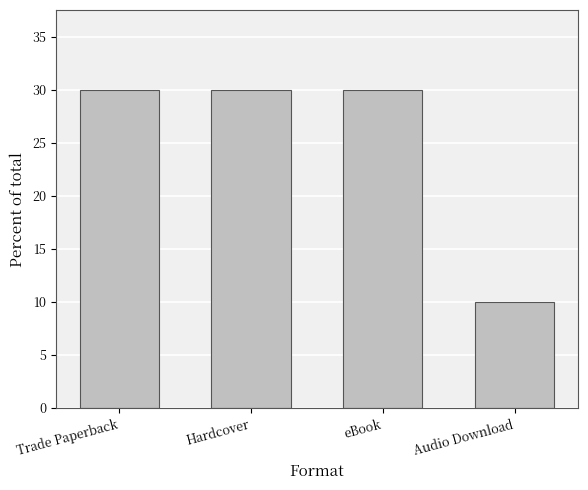

Reading left to right, what are all the values shown in this chart?

Trade Paperback=30	Hardcover=30	eBook=30	Audio Download=10